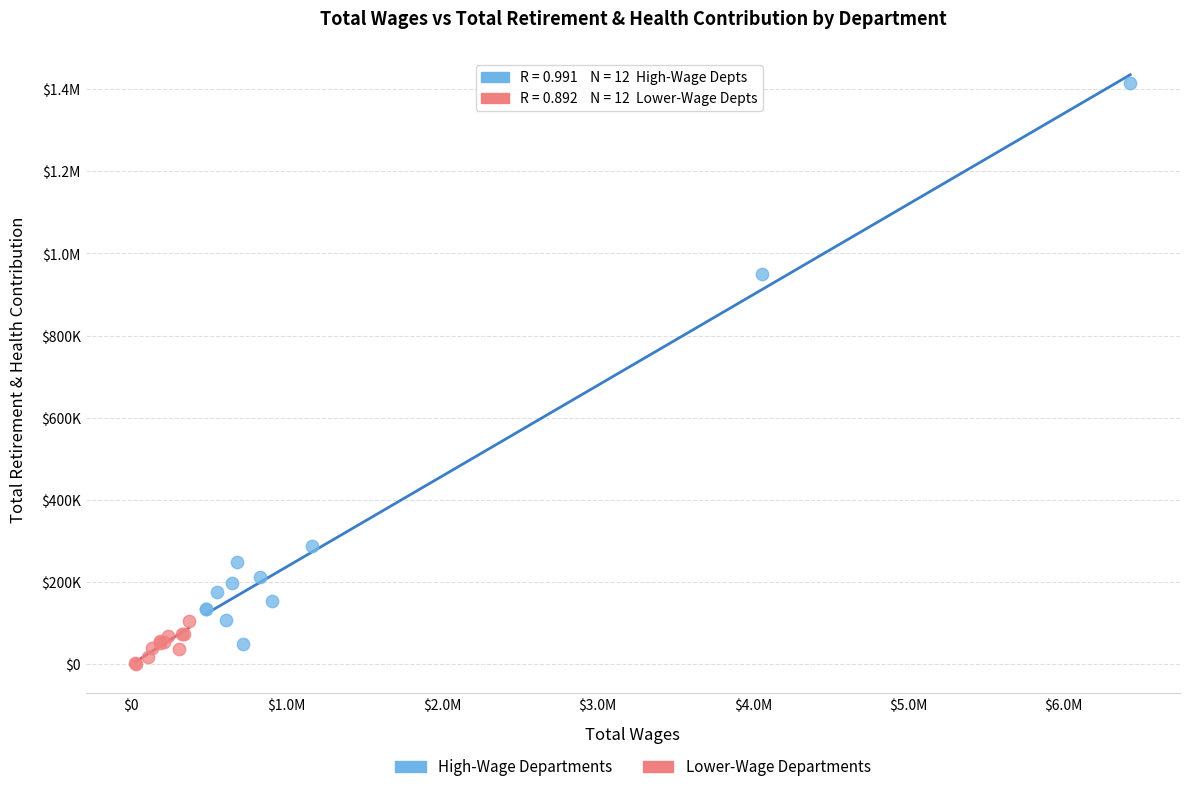

What are all the series names shown in the legend?

High-Wage Departments, Lower-Wage Departments